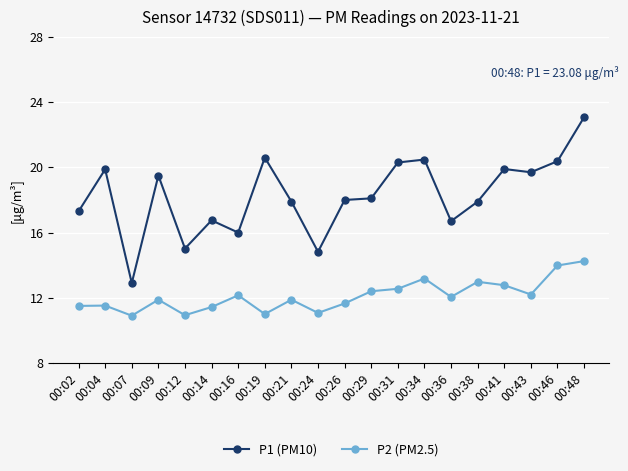

Which series has the largest range (max minus min)?

P1 (PM10)